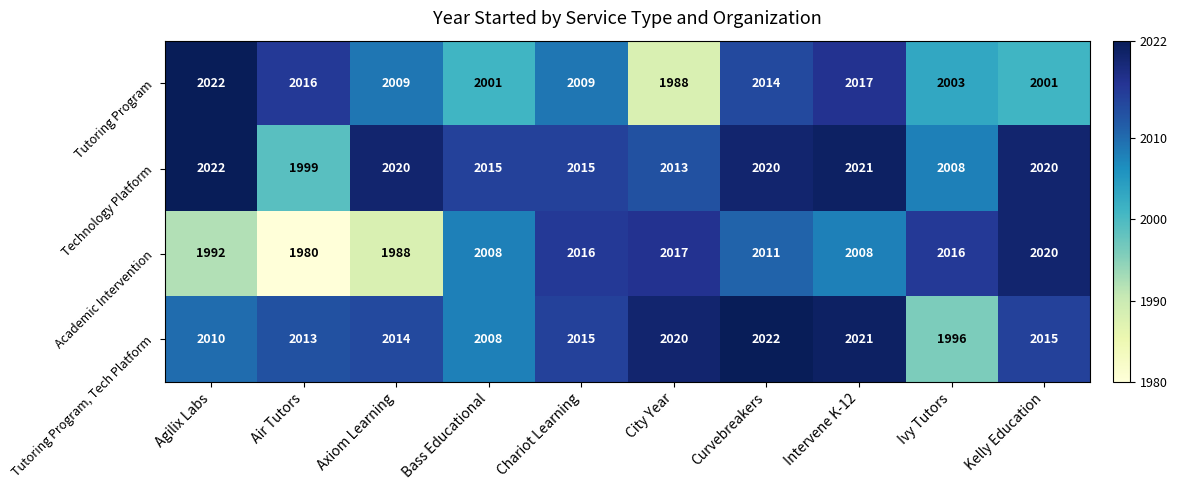

Which category has the lowest value across all series?

Air Tutors